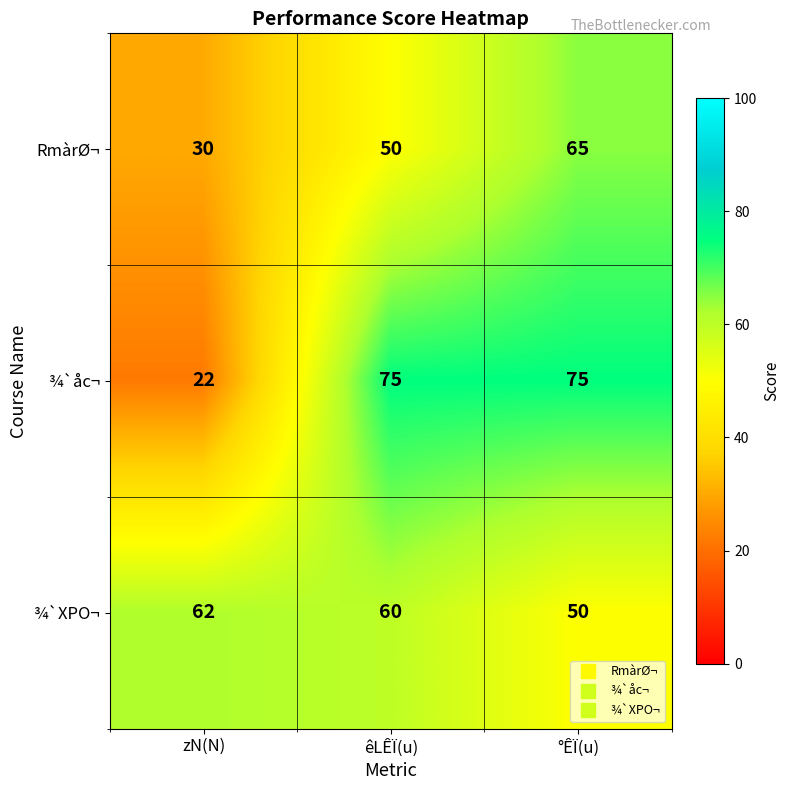

True or false: RmàrØ¬ has a value of 47 at zN(N).

False